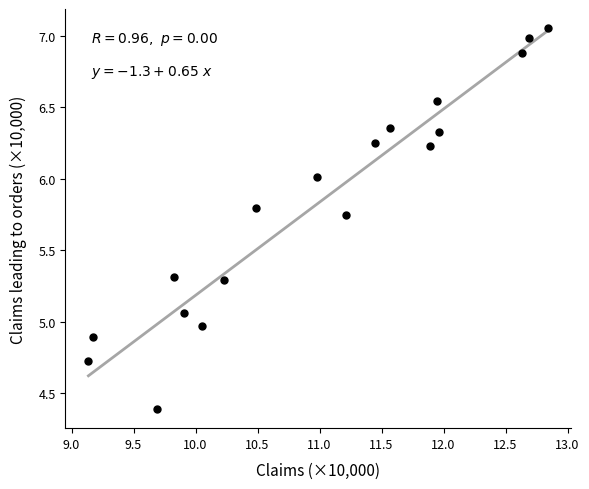

What is the range of X values (max minus min)?

3.7